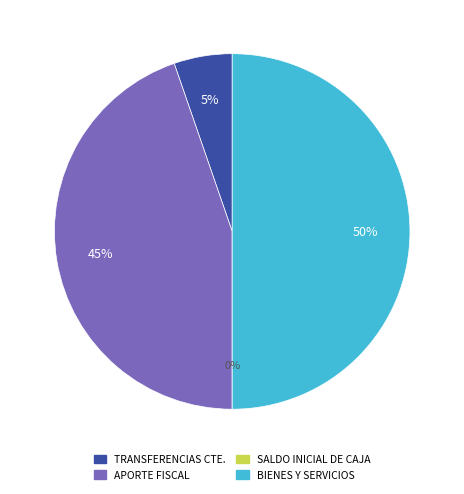

Between BIENES Y SERVICIOS DE CONSUMO and APORTE FISCAL, which is larger?

BIENES Y SERVICIOS DE CONSUMO